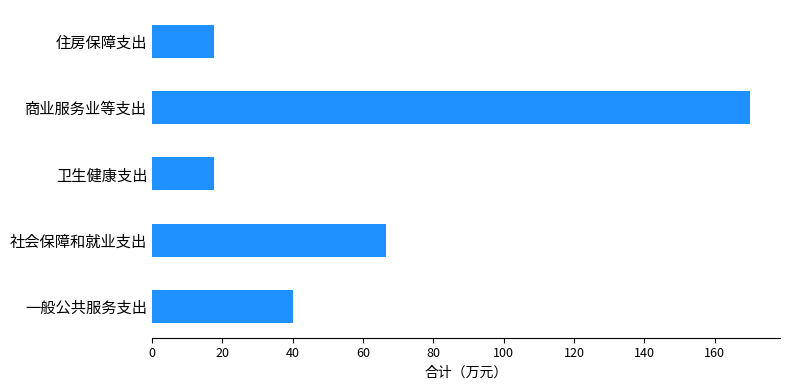

What is the difference between the maximum and minimum values?

152.5